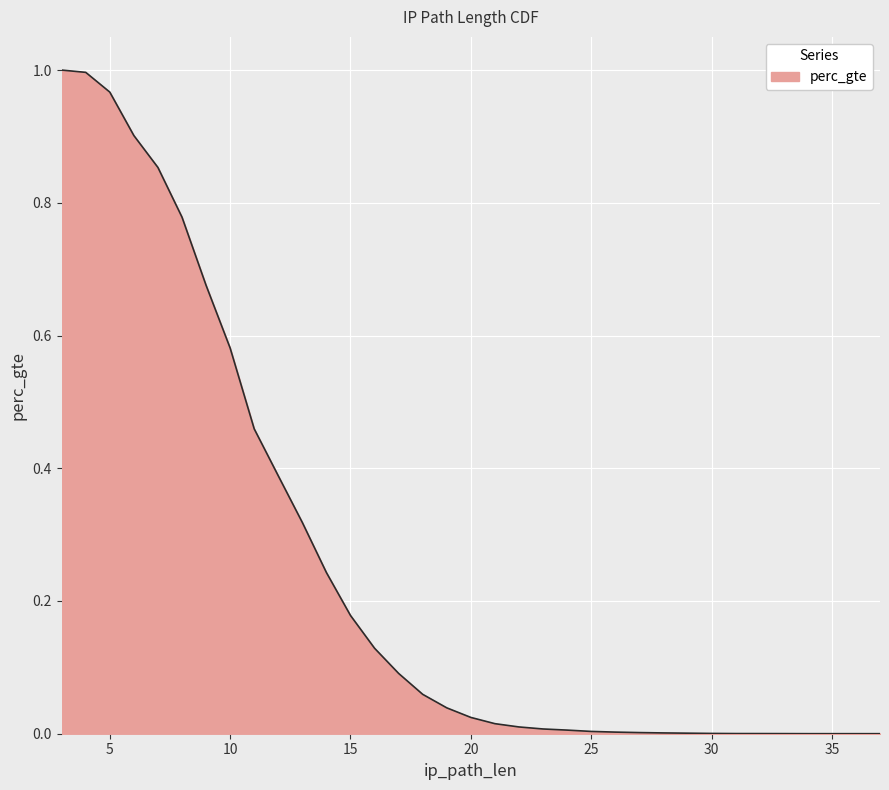

Which has a higher value, 7 or 20?

7